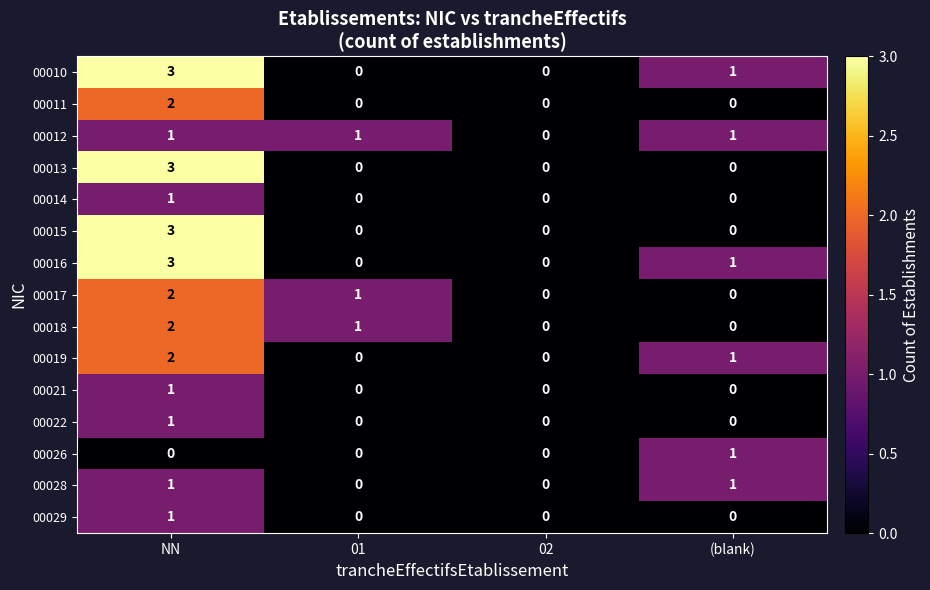

Which label corresponds to the largest value in the chart?

NN